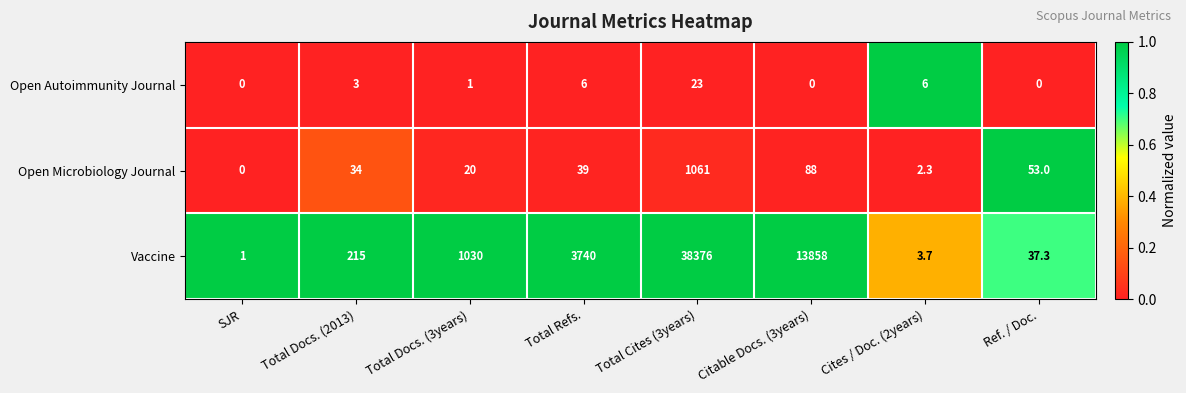

Which series has the largest range (max minus min)?

Vaccine